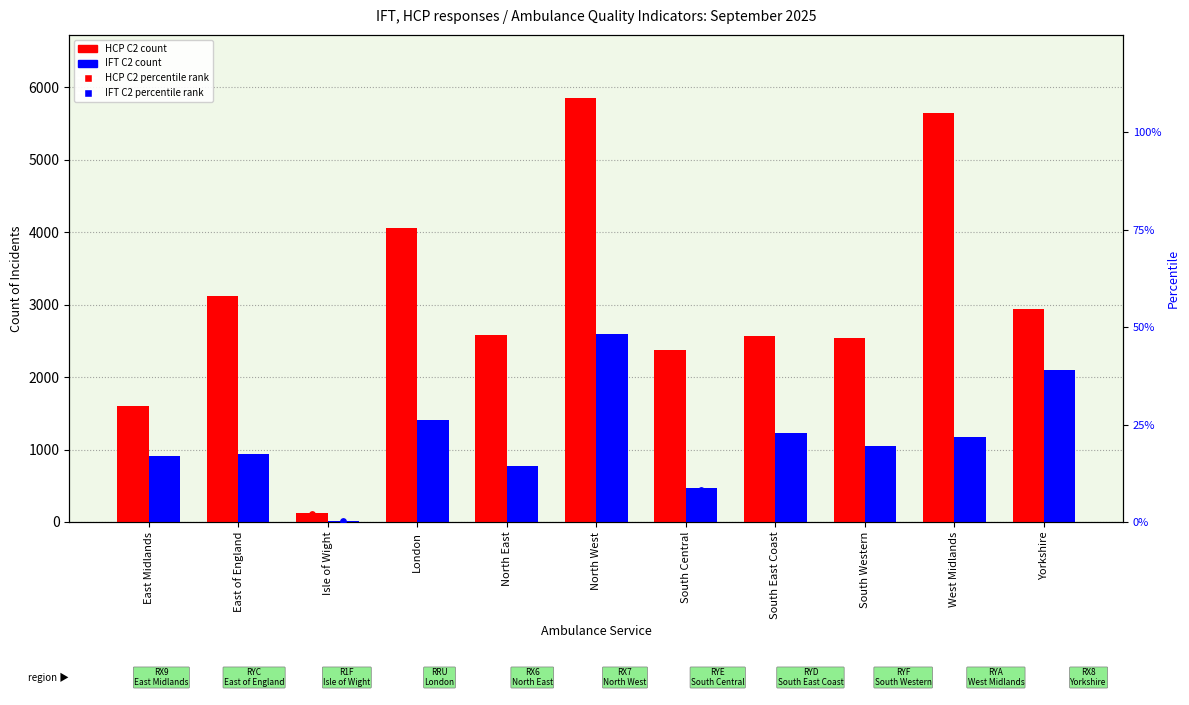

Which series has the largest Y range (max minus min)?

HCP C2 count